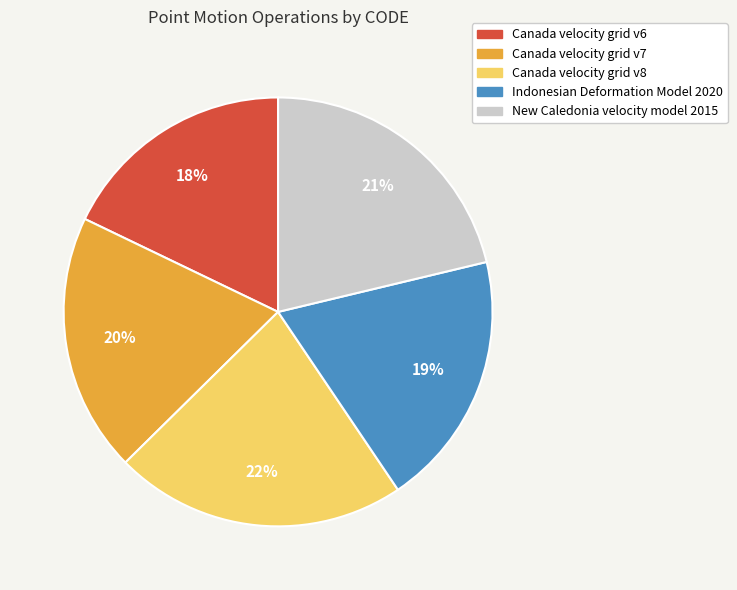

True or false: Canada velocity grid v8 accounts for 10% of the total.

False